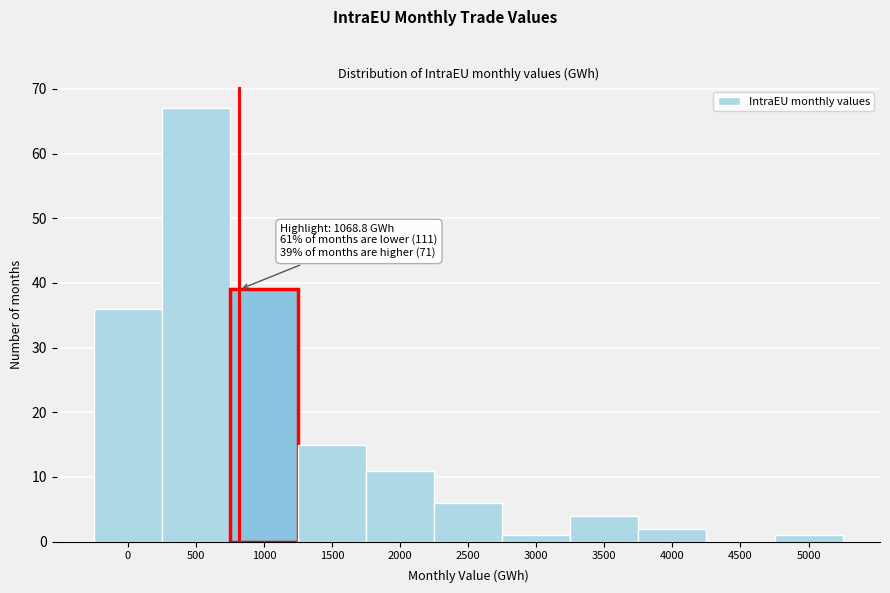

Reading left to right, list all the values displayed in this chart.

0=36	500=67	1000=39	1500=15	2000=11	2500=6	3000=1	3500=4	4000=2	4500=0	5000=1